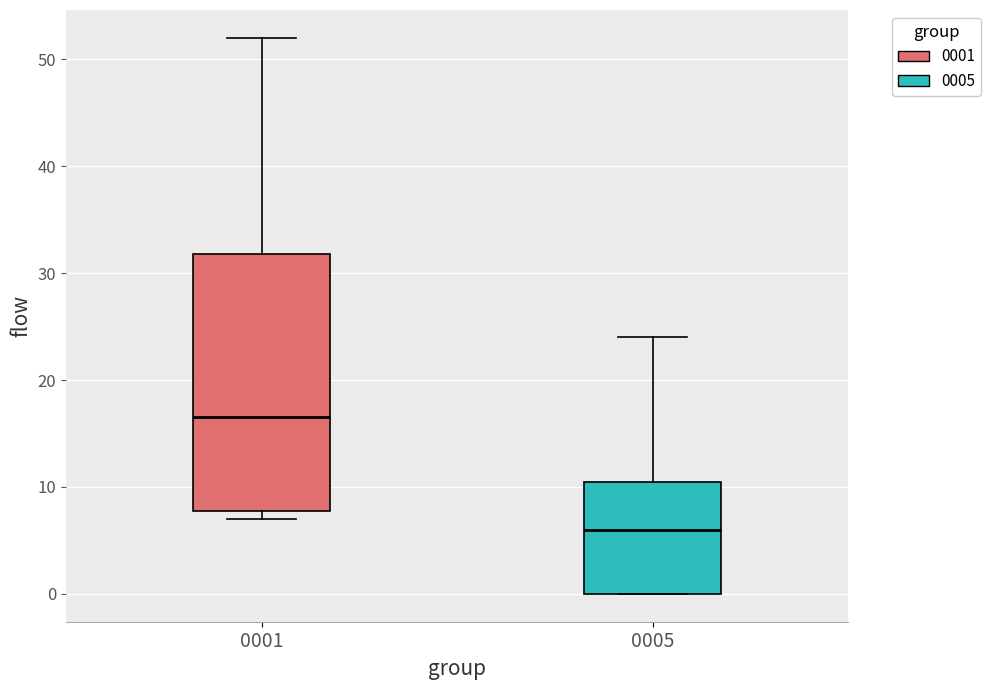

Reading left to right, transcribe this box plot: for each box, give where its median line is, the range the box spans, and where its two whiskers end, as read against the y-axis. The values are not printed on the chart, so give them approximately, as read against the axis.

0001: median 17, box 8 to 32, whiskers 7 to 52
0005: median 6, box 0 to 11, whiskers 0 to 24